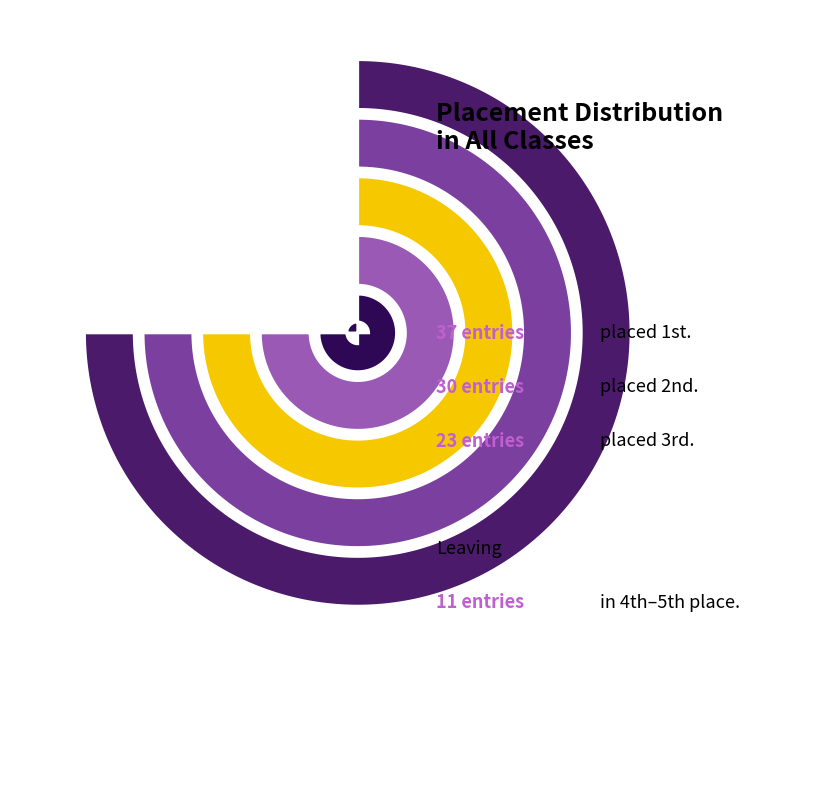

Count the number of slices in the pie.

5